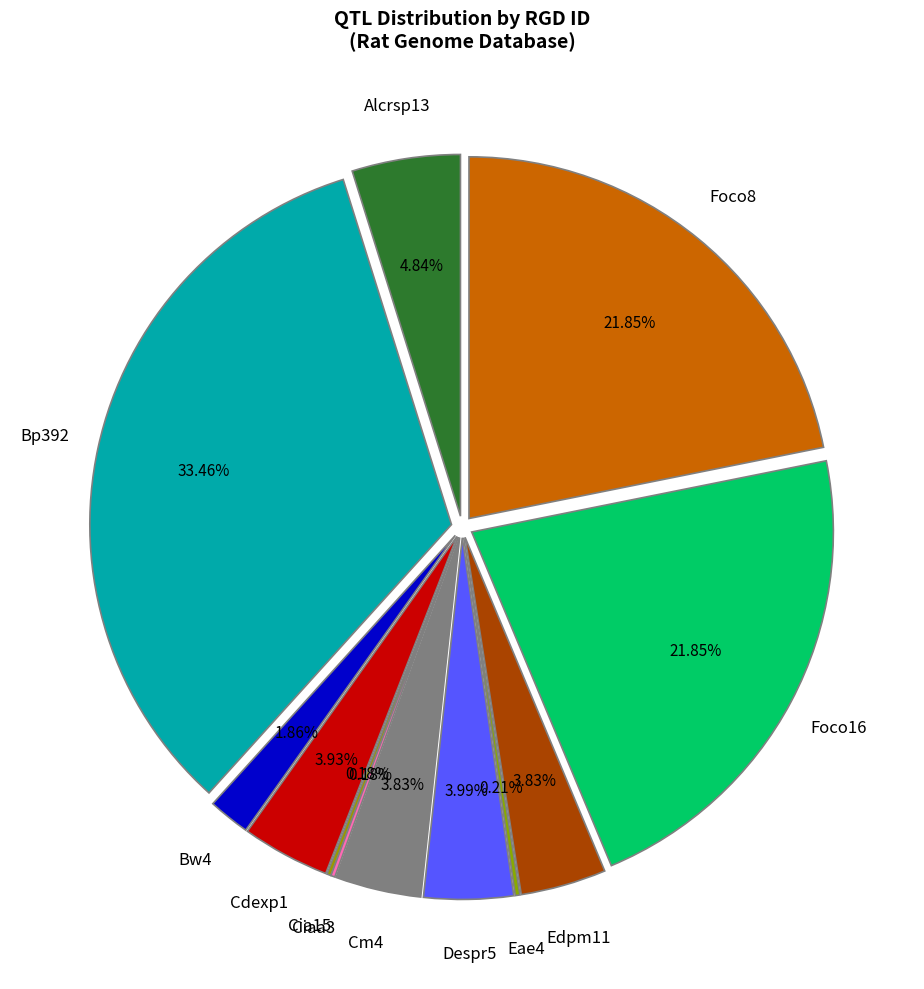

Do Ciaa3 and Eae4 together represent more than half of the pie?

No